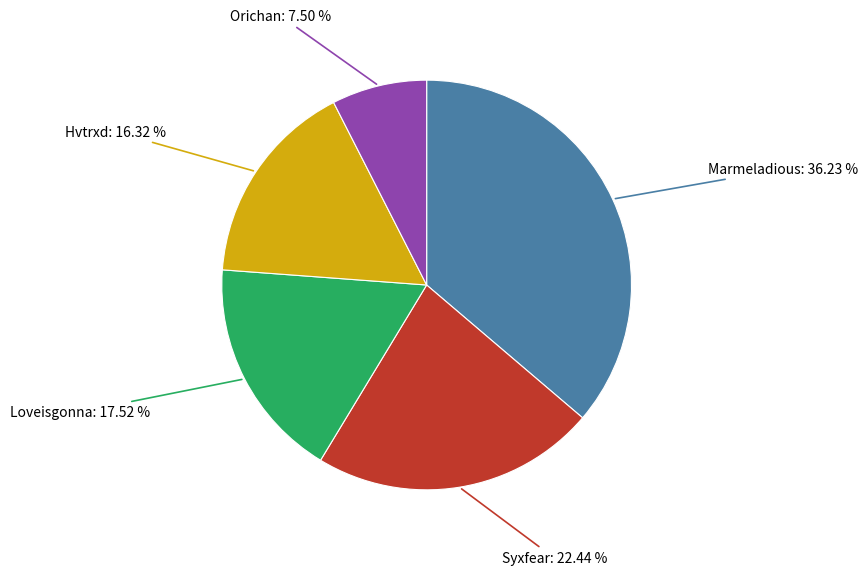

Count the number of slices in the pie.

5